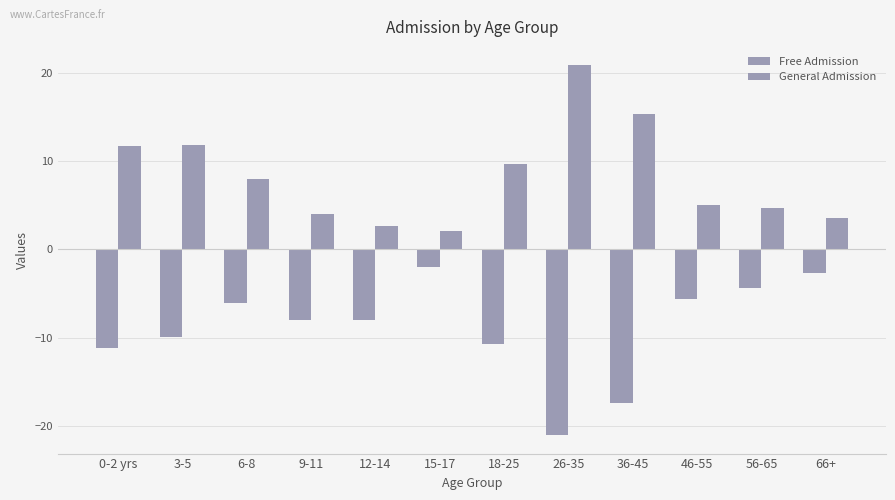

Which series changed the most between 0-2 yrs and 26-35?

Free Admission